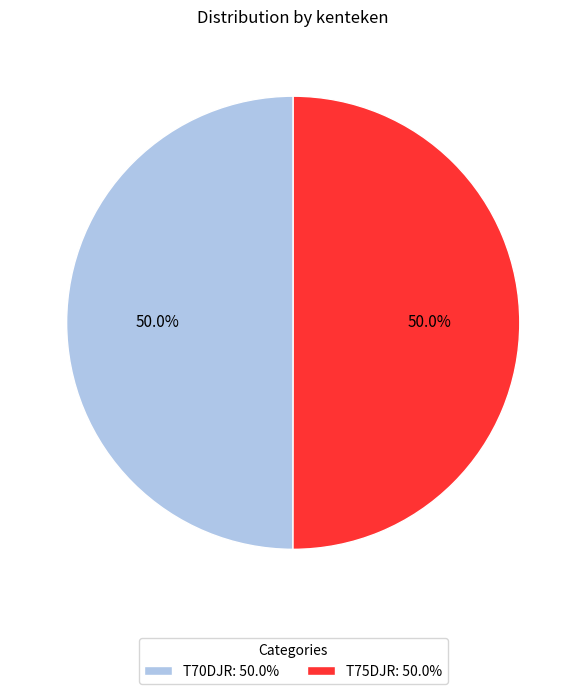

What is the total percentage of T75DJR: 50.0% and T70DJR: 50.0%?

100.0%